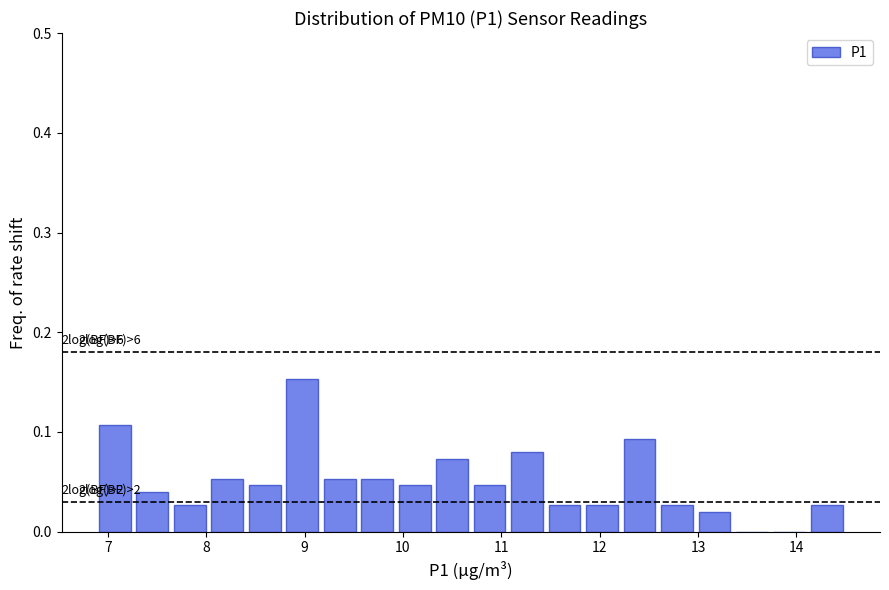

Read against the x-axis, roughly where is the centre of the tallest bar?

9.0